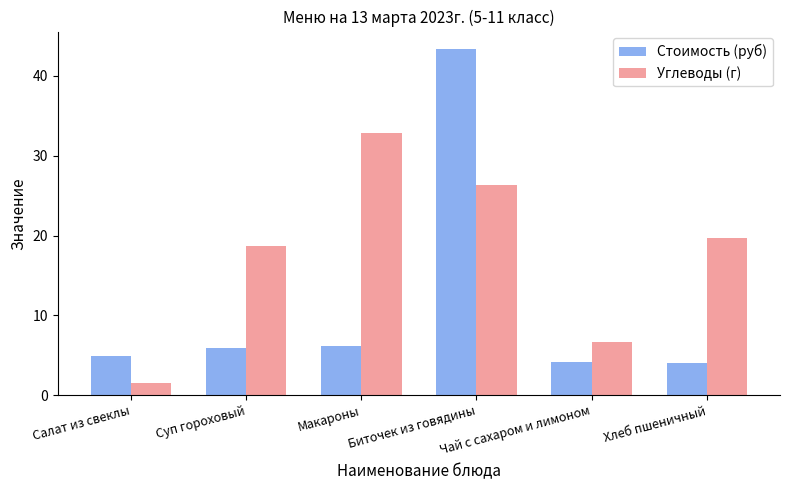

What value does the Стоимость (руб) series have at Макароны?

6.2